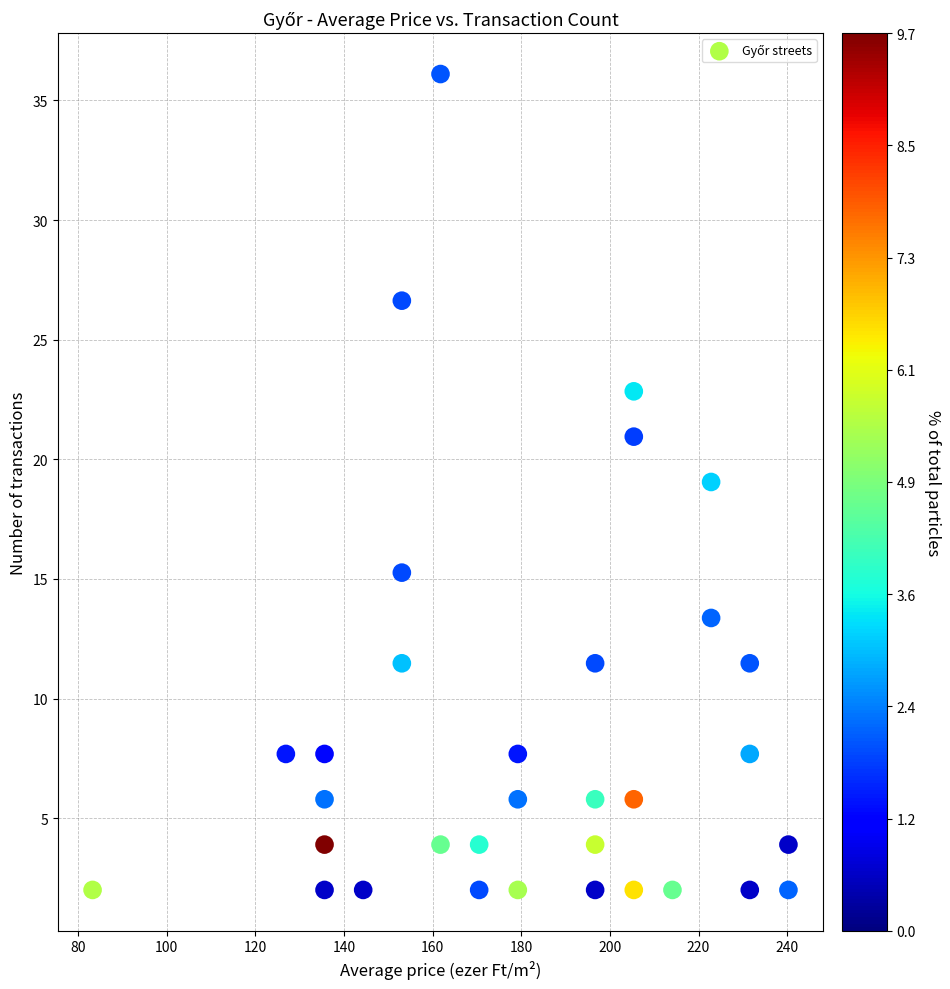

What is the range of X values (max minus min)?

157.1